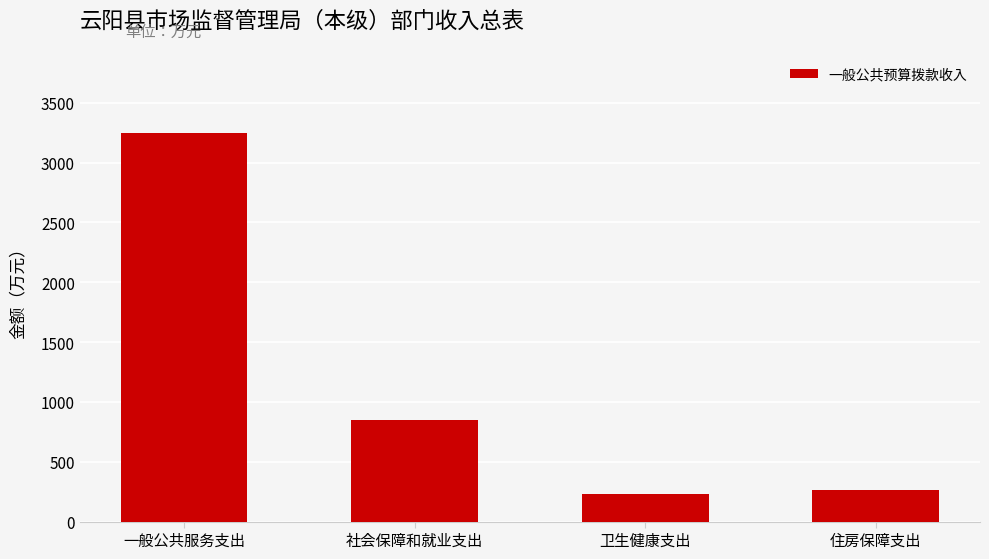

Reading right to left, extract all data points from this chart.

264.6	227.2	851.1	3251.3